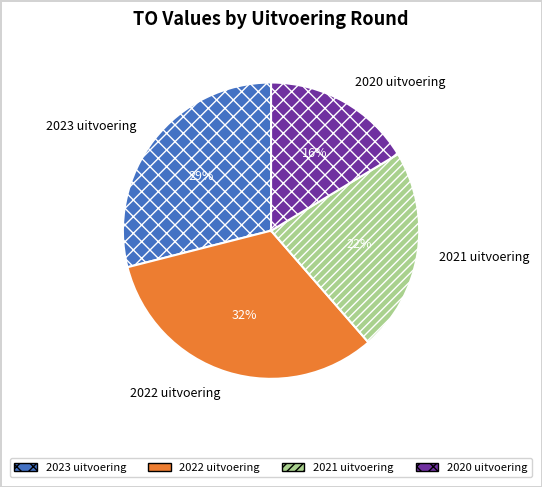

Is there any slice that represents more than half of the pie?

No